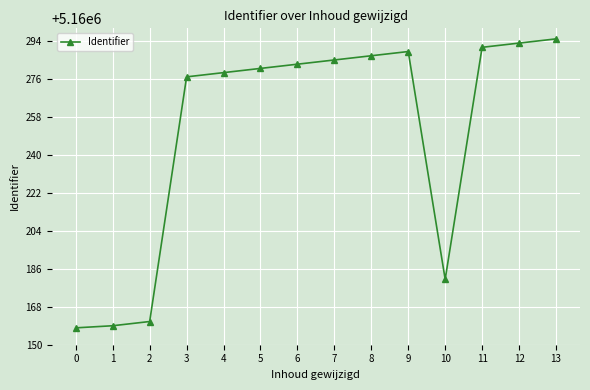

Reading left to right, what are all the values shown in this chart?

5160158	5160159	5160161	5160277	5160279	5160281	5160283	5160285	5160287	5160289	5160181	5160291	5160293	5160295